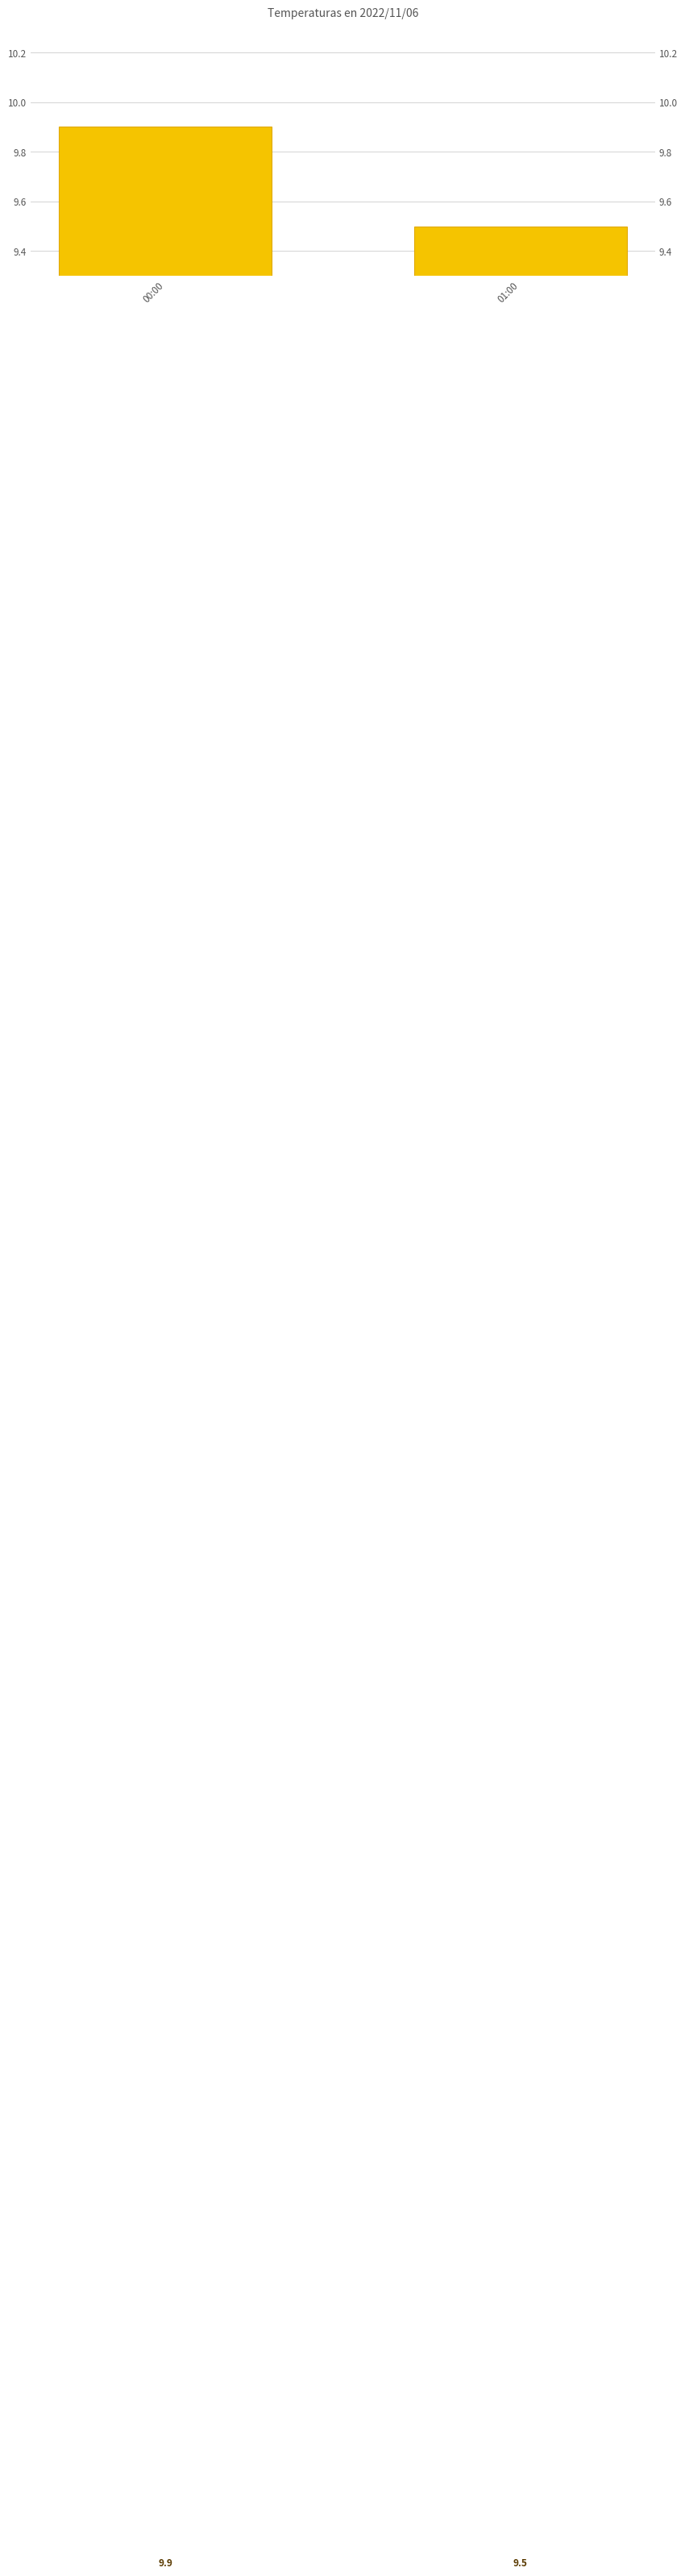

What is the value of the 1st bar from the left?

9.9